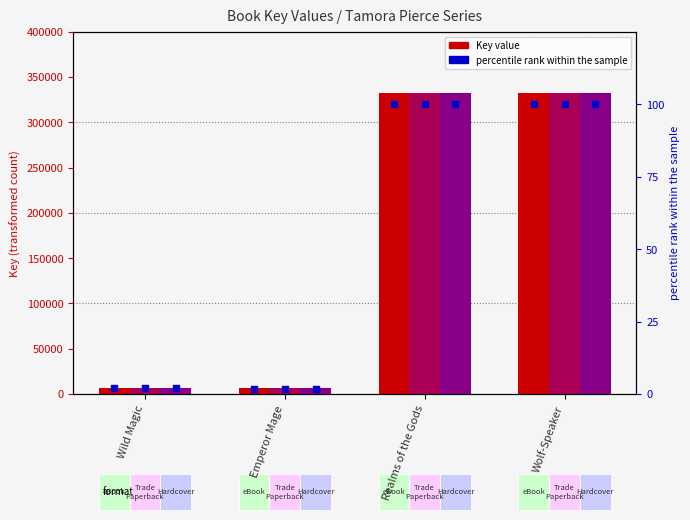

At which category is the sum across all series the highest?

Realms of the Gods